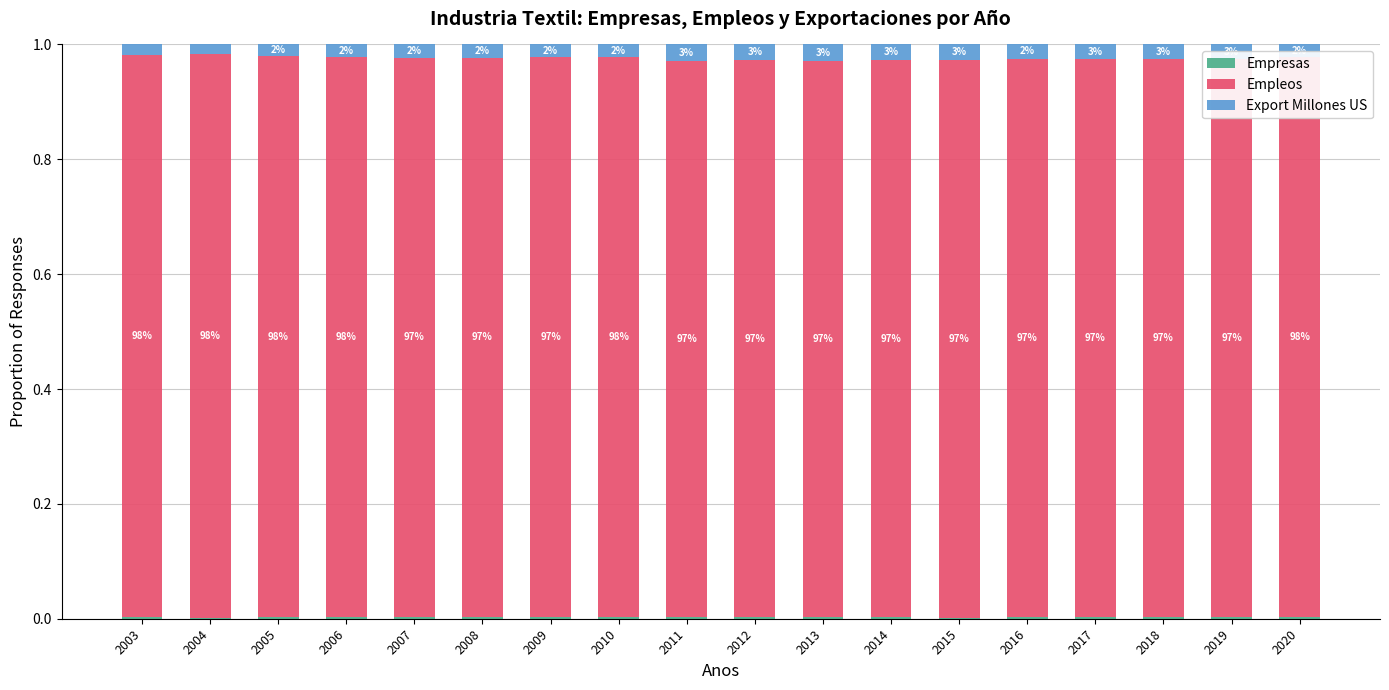

How many series are shown in this chart?

3